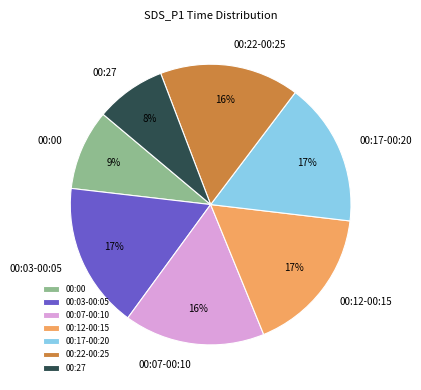

To the nearest percent, what is the combined percentage of 00:27 and 00:03-00:05?

25%